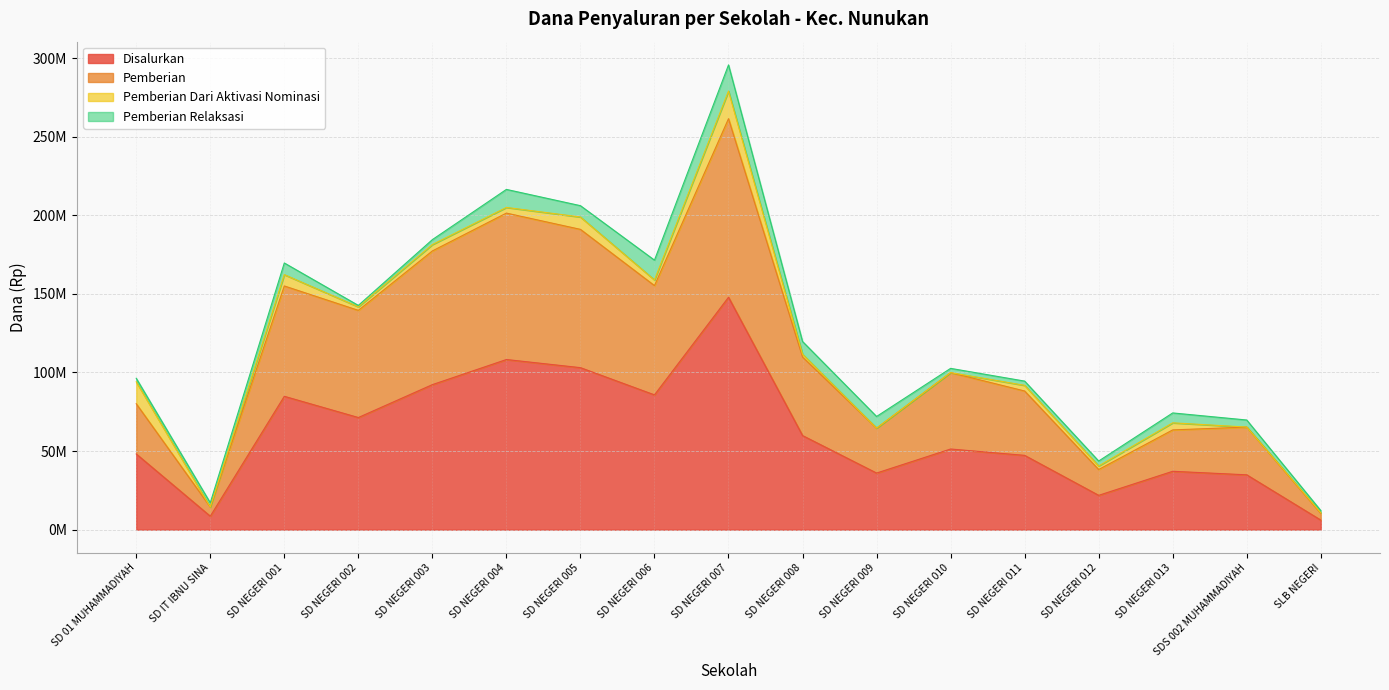

Which has a higher value, SD NEGERI 011 or SD 01 MUHAMMADIYAH?

SD 01 MUHAMMADIYAH